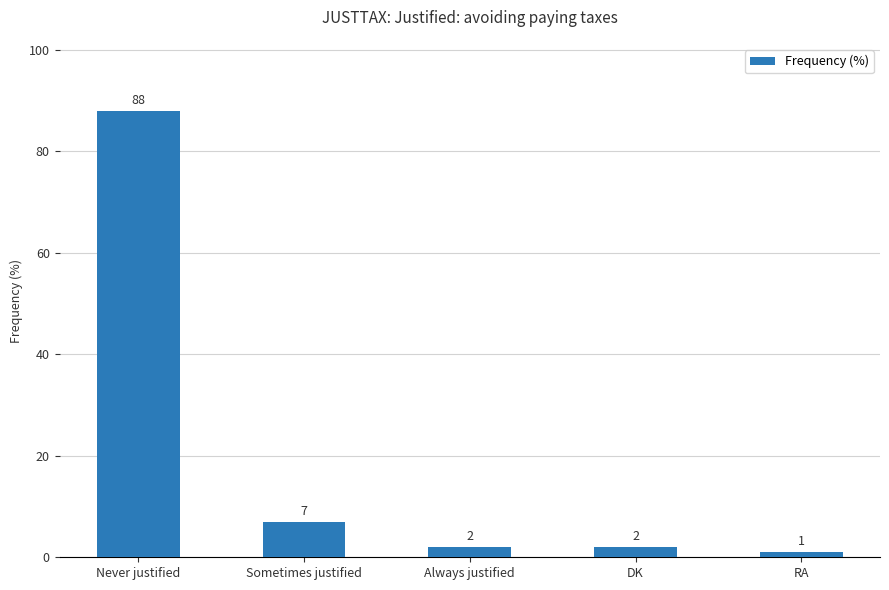

Approximately how many times larger is the value at RA compared to DK?

0.5